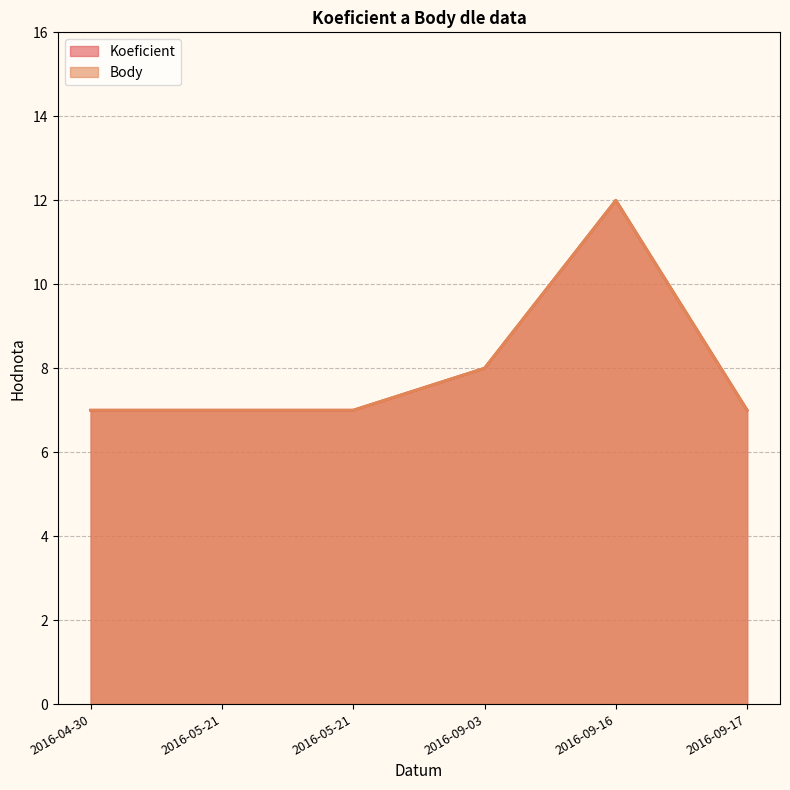

Which label corresponds to the largest value in the chart?

2016-09-16